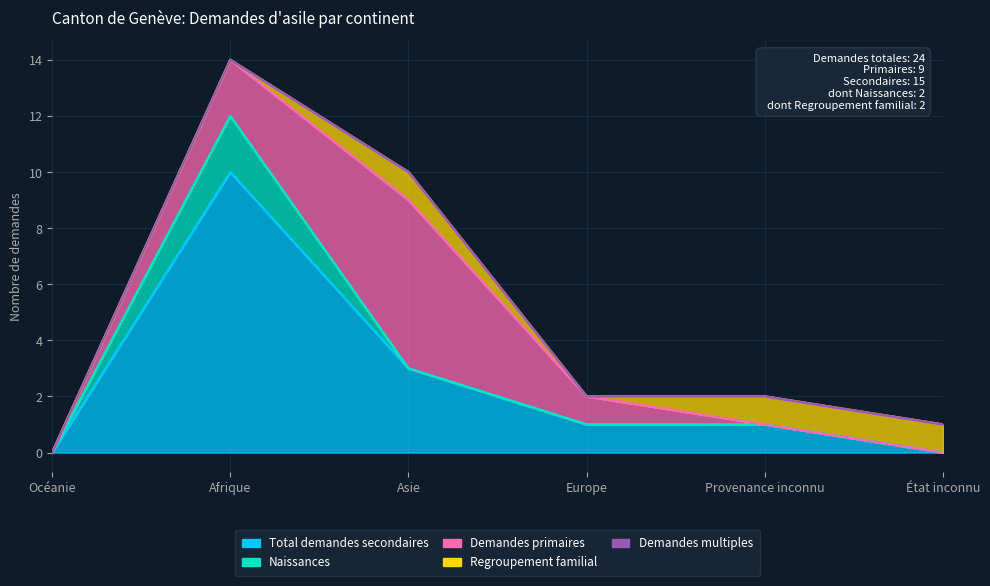

How many intersections are there between Demandes primaires and Regroupement familial?

1